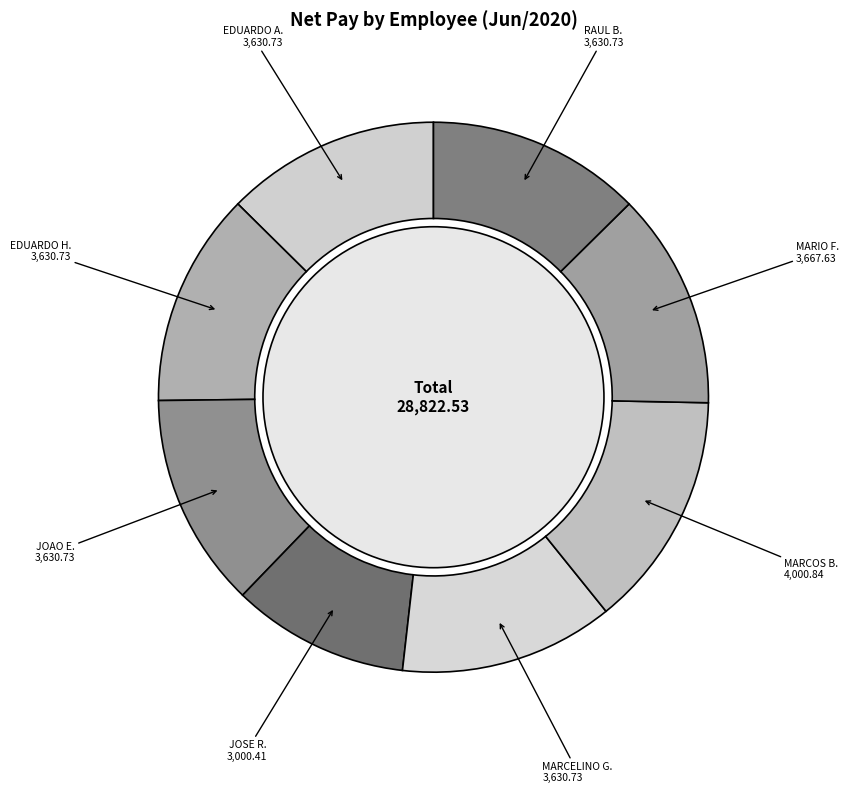

What portion of the pie excludes JOAO EMMANUEL POGGI DE LEMOS NETO?

87.4%